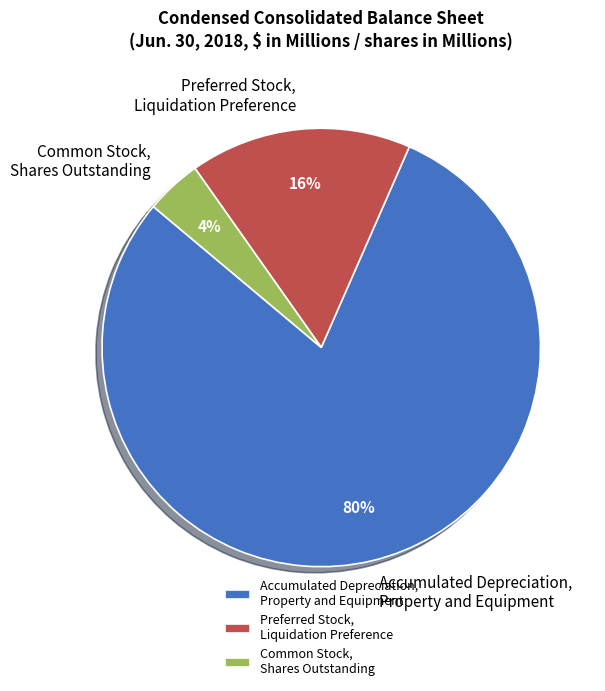

What percentage is the Preferred Stock, Liquidation Preference slice, to the nearest percent?

16%